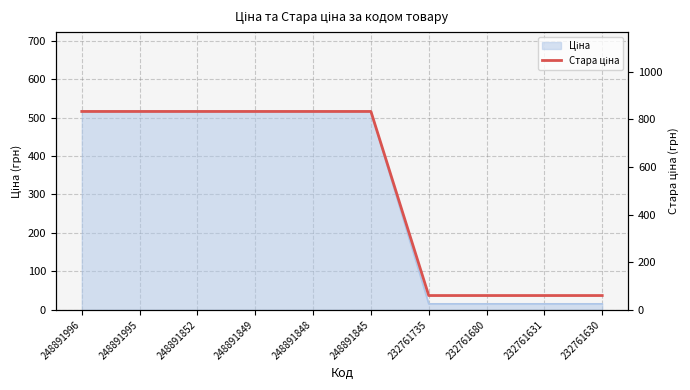

Does the chart display data point markers on the line(s)?

No